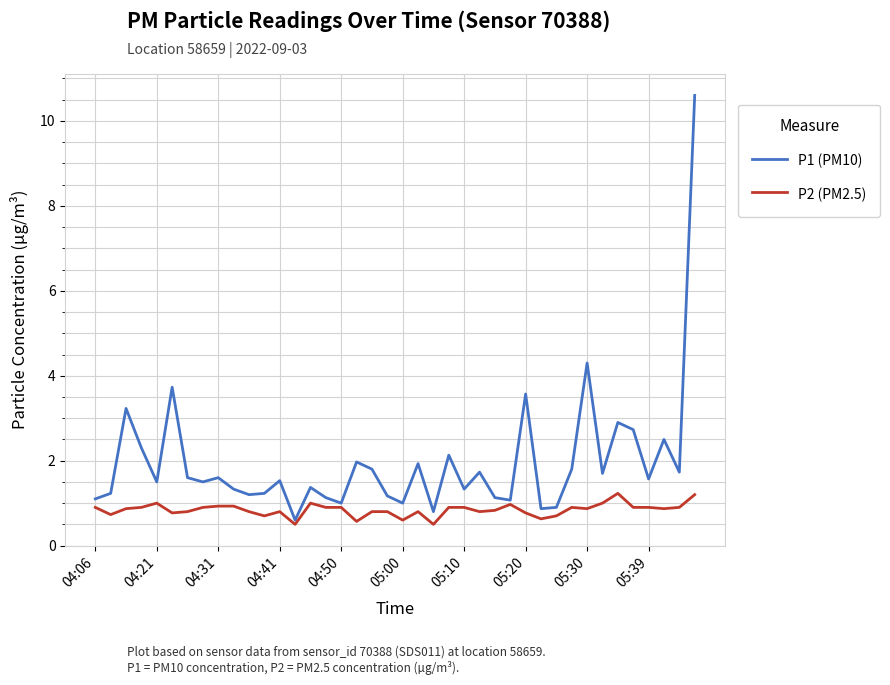

Rank the series by their maximum value, from lowest to highest.

P2 (PM2.5), P1 (PM10)